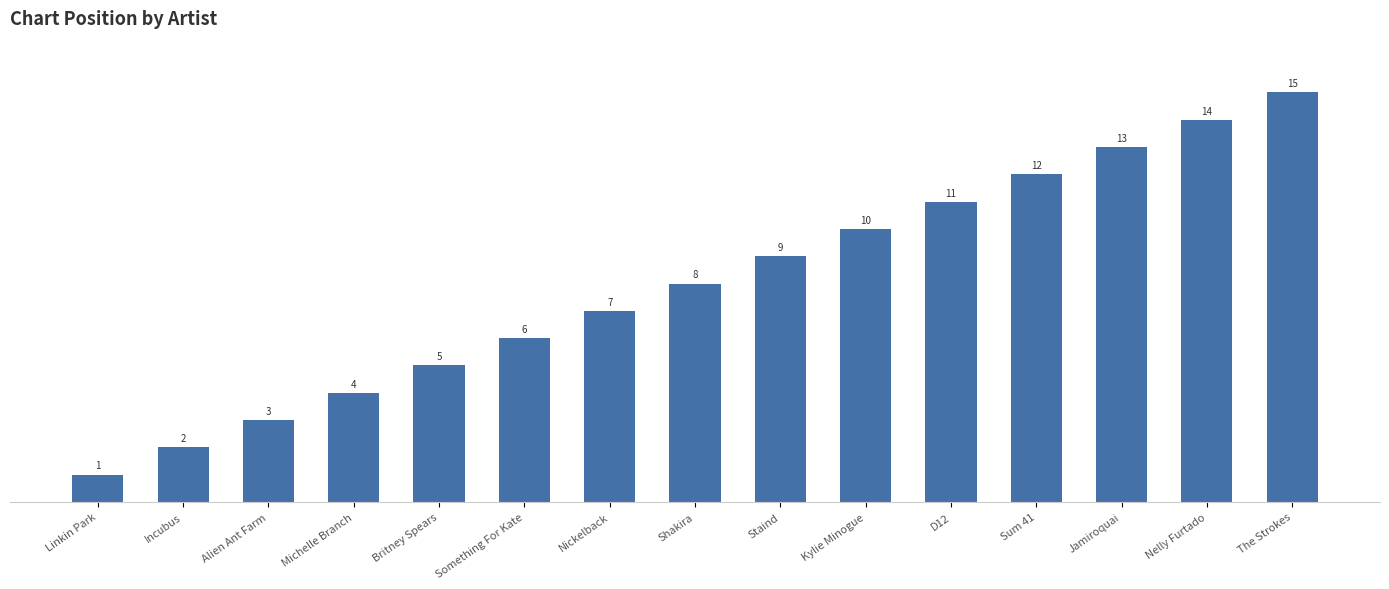

What is the value of the 12th bar from the left?

12